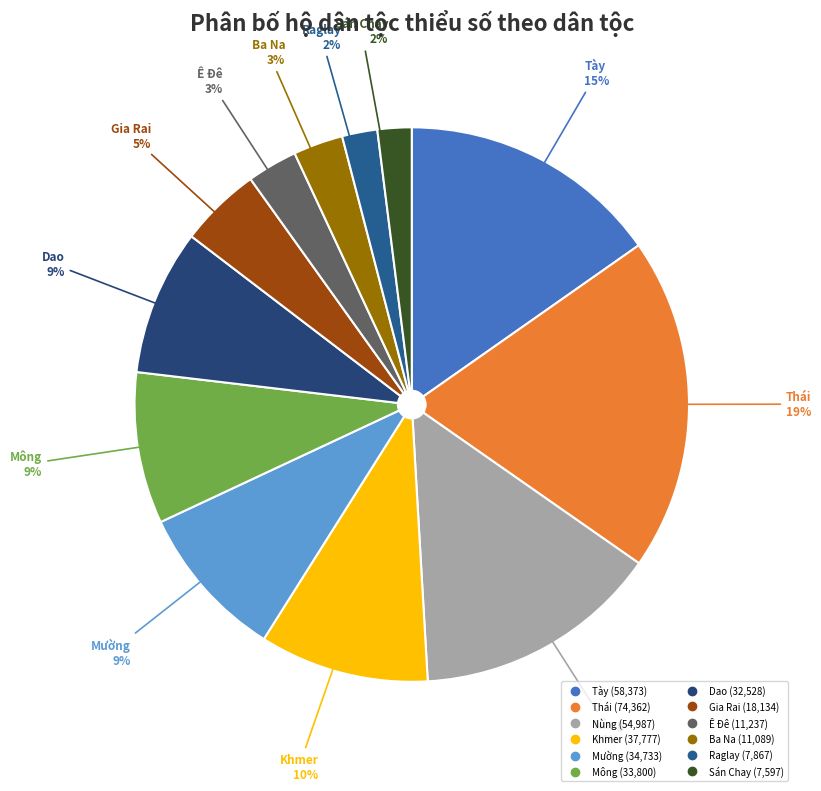

To the nearest percent, what is the average slice percentage?

8%